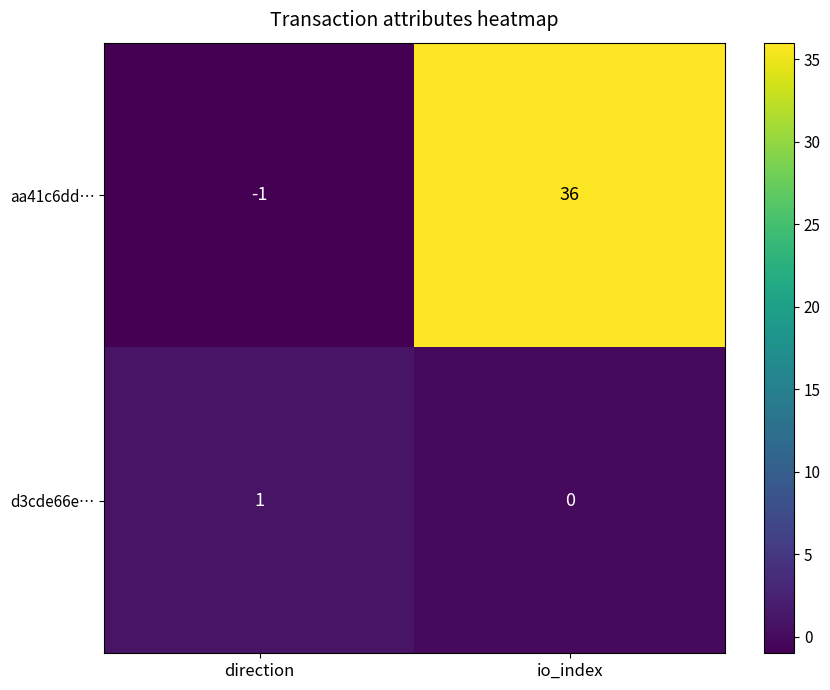

How many values in the aa41c6dd… series are below 36?

1